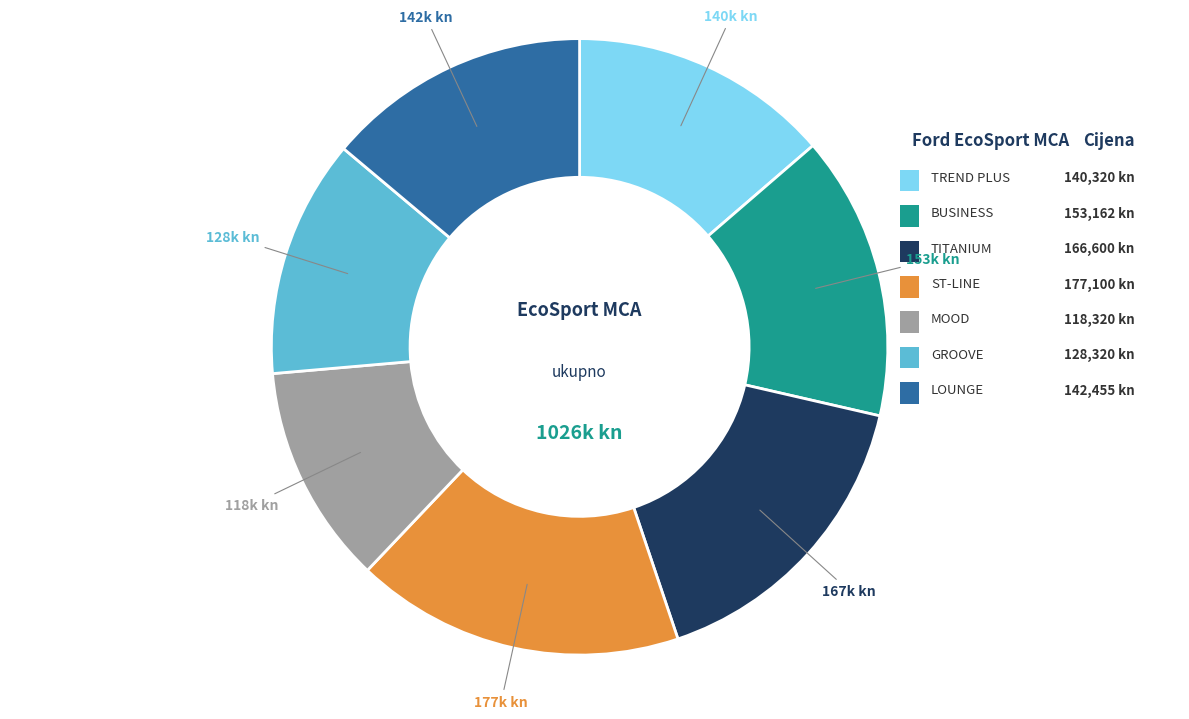

Is there a majority slice in this chart?

No